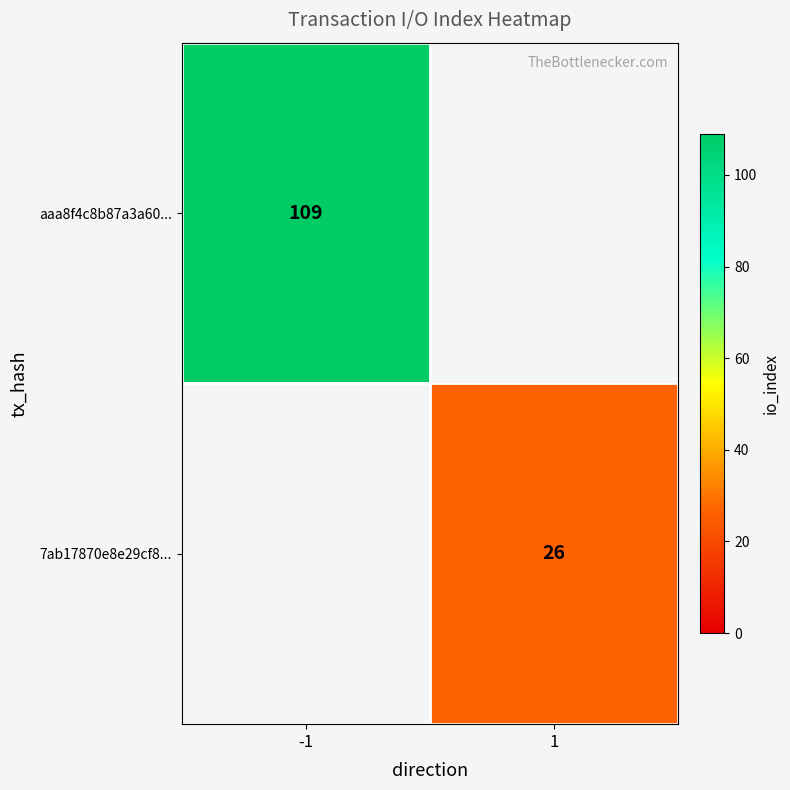

Count the number of categories in the chart.

2